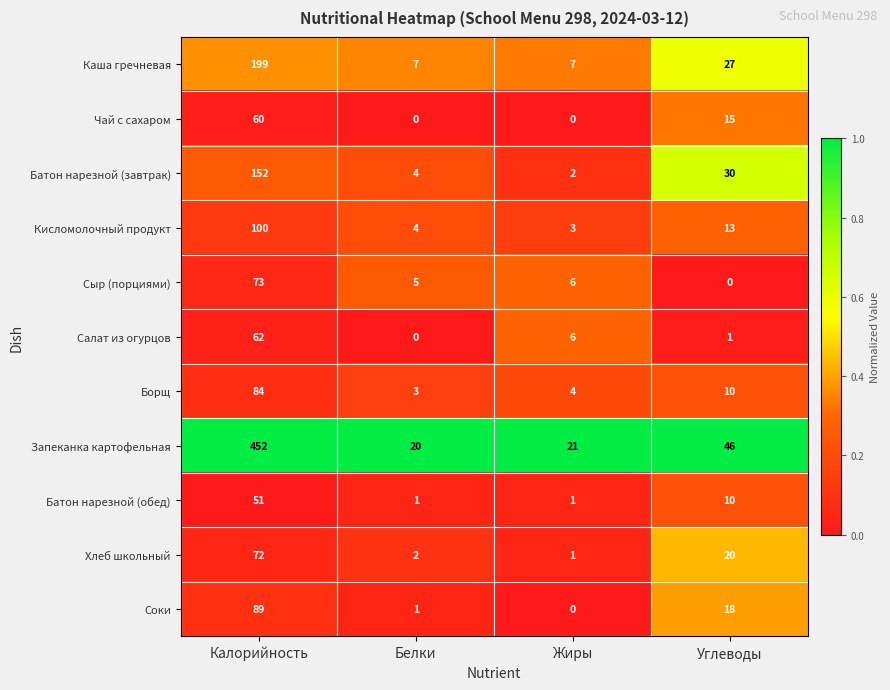

Between Калорийность and Углеводы, which series saw the biggest shift?

Запеканка картофельная